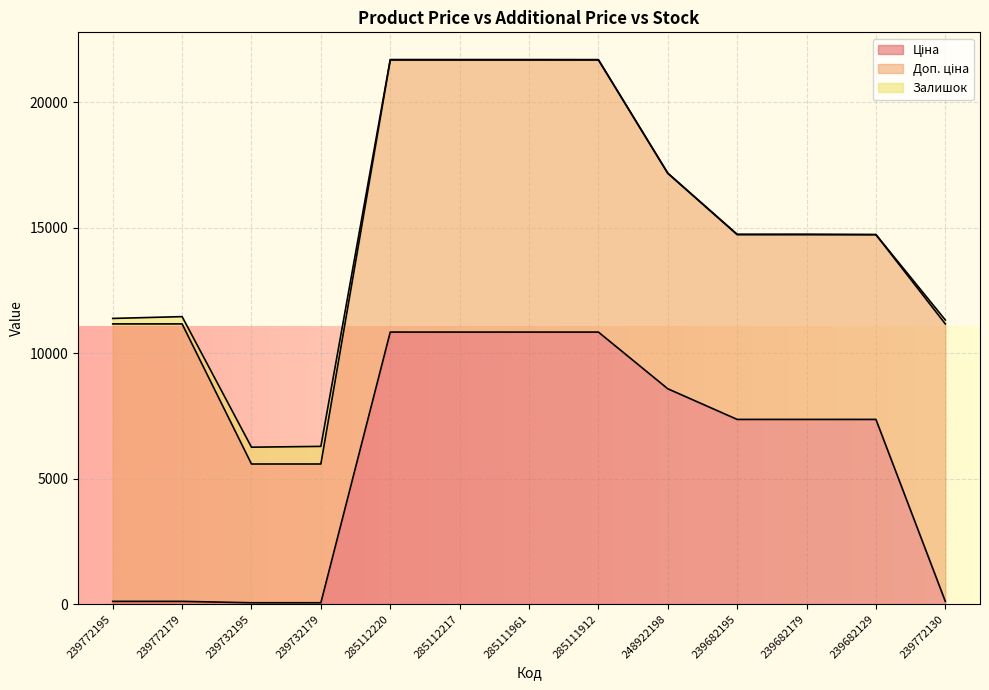

Between 239772195 and 285112217, which series saw the biggest shift?

Ціна